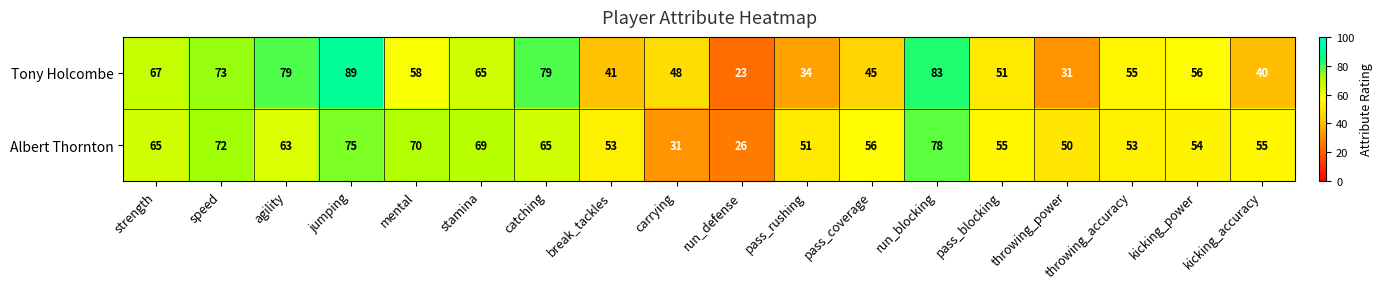

How many series are shown in this chart?

2